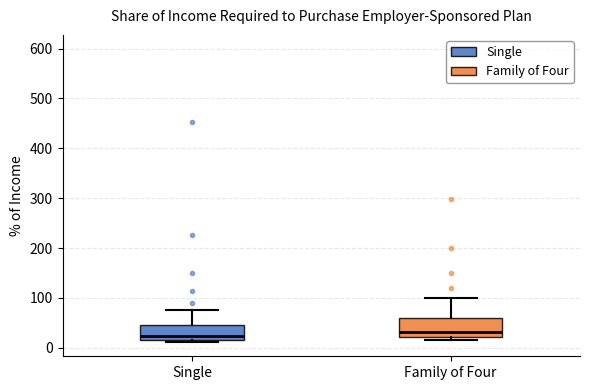

Where does the upper whisker of the box for Family of Four end on the y-axis? The values are not printed on the chart, so give them approximately, as read against the axis.

100